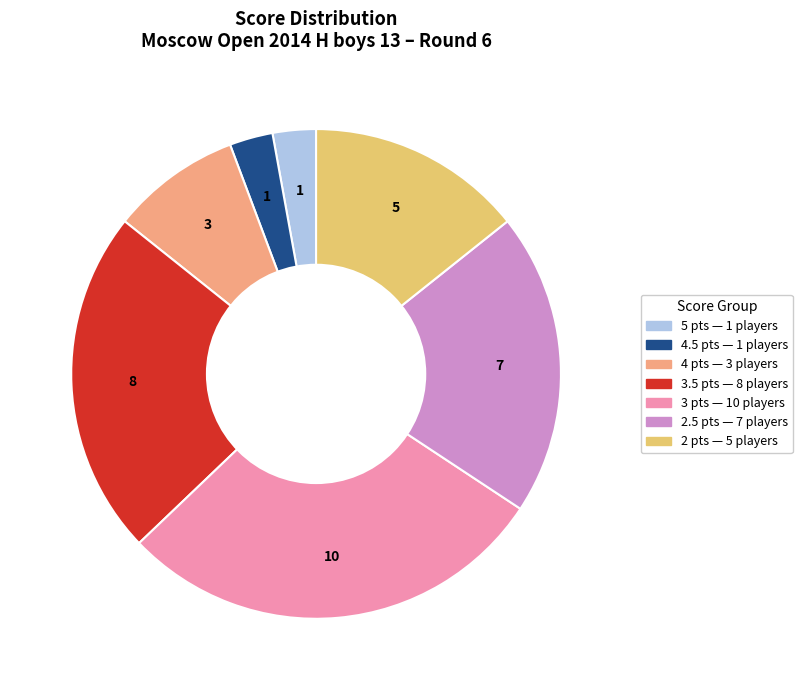

Is there any slice that represents more than half of the pie?

No